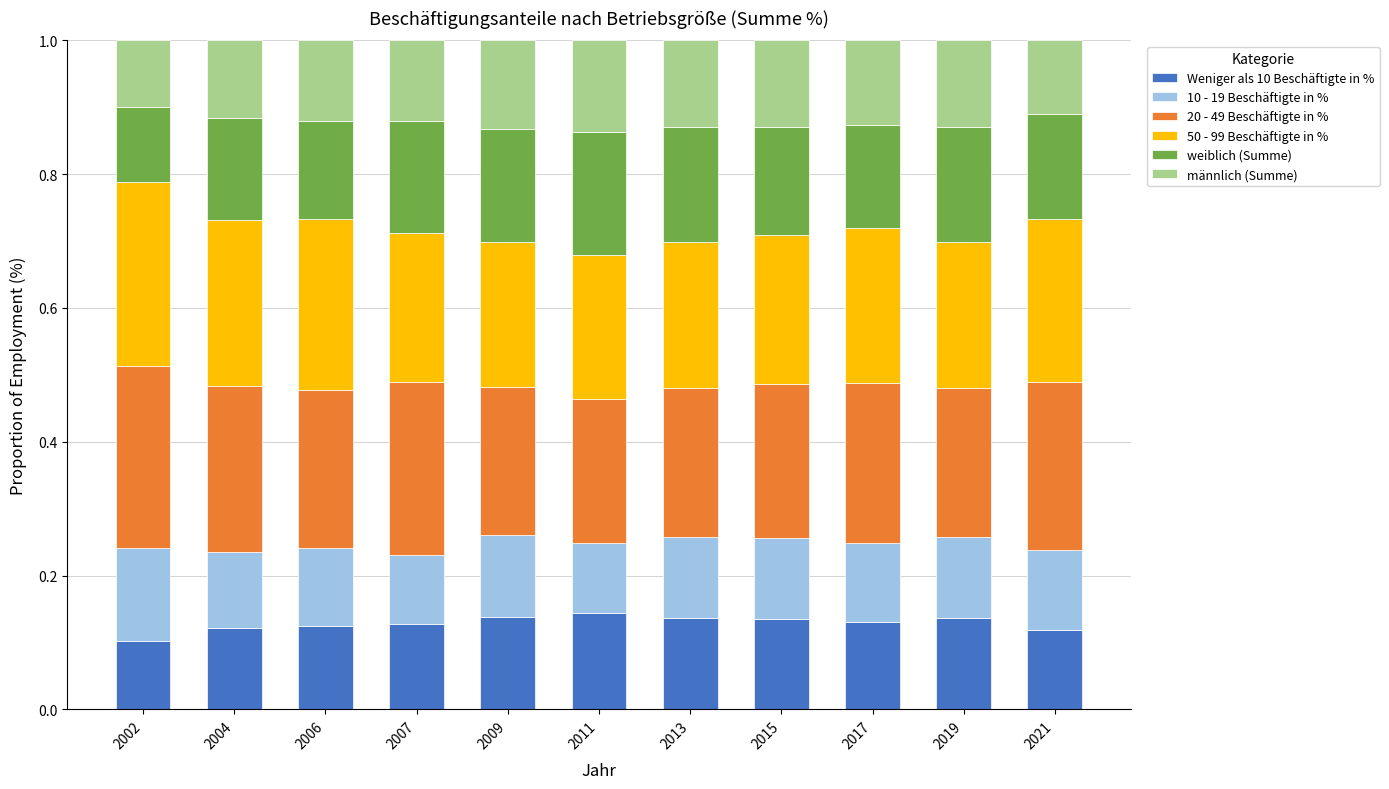

What is the total value across all series at 2021?

1.0